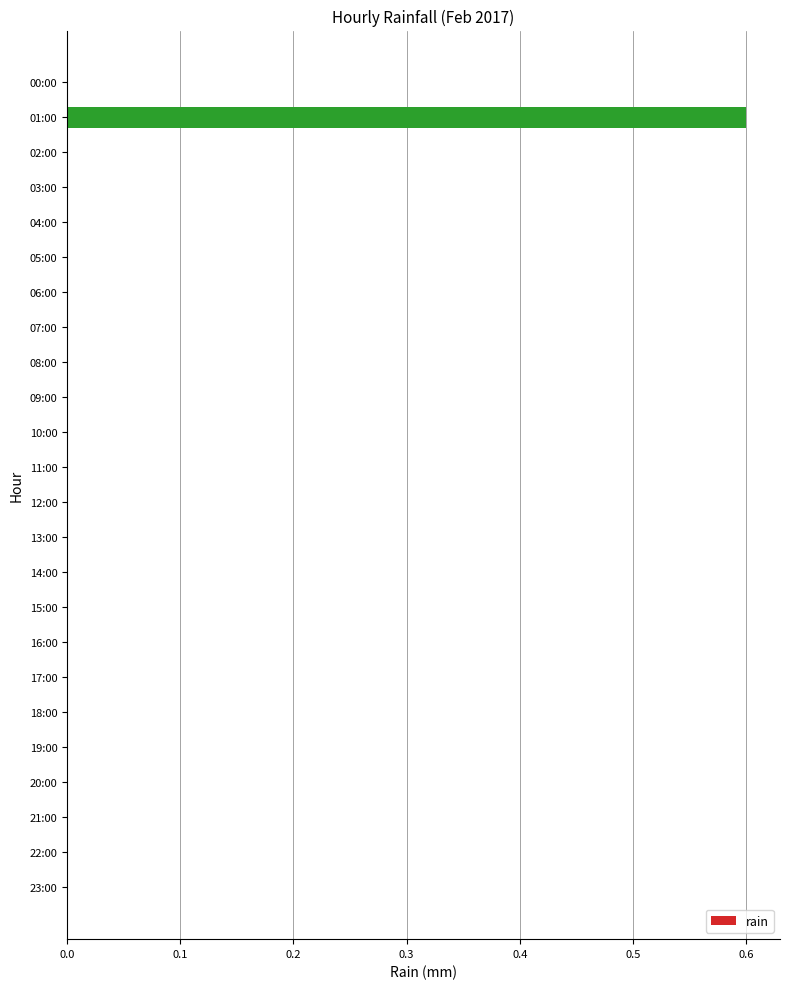

At which category does the chart reach its peak across all series?

01:00